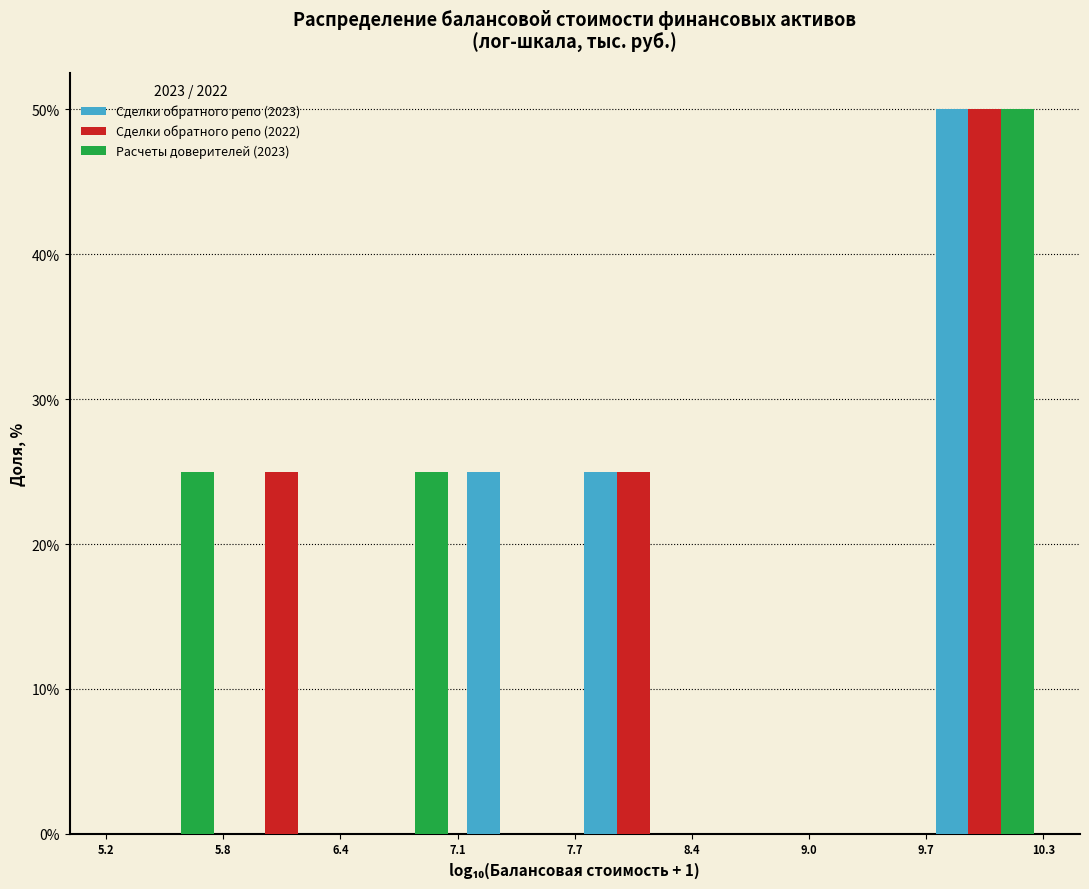

Reading left to right, transcribe this chart: for each range on the x-axis, give the height of each series' bar. The values are not printed on the chart, so give them approximately, as read against the axis.

5.2 to 5.8: Сделки обратного репо (2023)=0	Сделки обратного репо (2022)=0	Расчеты доверителей (2023)=25
5.8 to 6.4: Сделки обратного репо (2023)=0	Сделки обратного репо (2022)=25	Расчеты доверителей (2023)=0
6.4 to 7.1: Сделки обратного репо (2023)=0	Сделки обратного репо (2022)=0	Расчеты доверителей (2023)=25
7.1 to 7.7: Сделки обратного репо (2023)=25	Сделки обратного репо (2022)=0	Расчеты доверителей (2023)=0
7.7 to 8.4: Сделки обратного репо (2023)=25	Сделки обратного репо (2022)=25	Расчеты доверителей (2023)=0
8.4 to 9.0: Сделки обратного репо (2023)=0	Сделки обратного репо (2022)=0	Расчеты доверителей (2023)=0
9.0 to 9.7: Сделки обратного репо (2023)=0	Сделки обратного репо (2022)=0	Расчеты доверителей (2023)=0
9.7 to 10.3: Сделки обратного репо (2023)=50	Сделки обратного репо (2022)=50	Расчеты доверителей (2023)=50